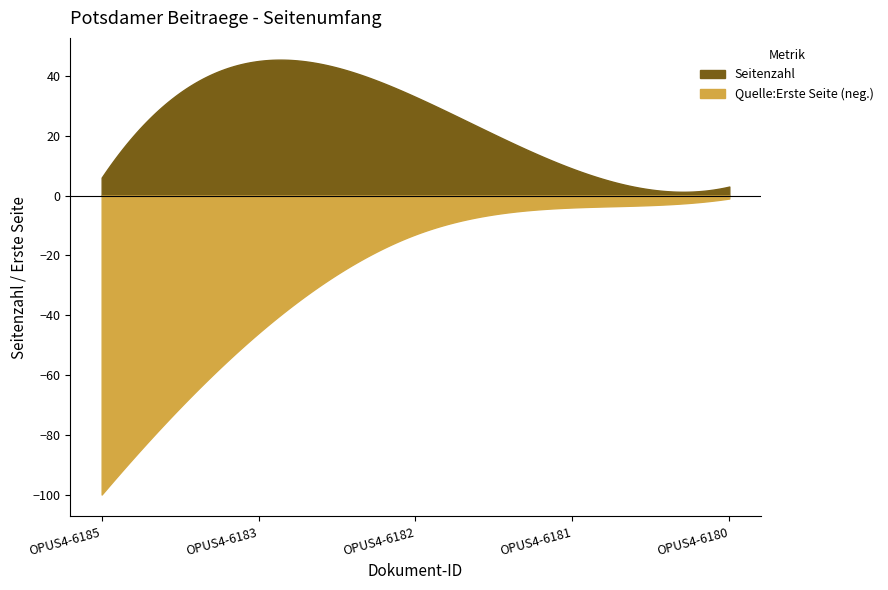

What is the value of the Quelle:Erste Seite point at the 2nd from the left?

46